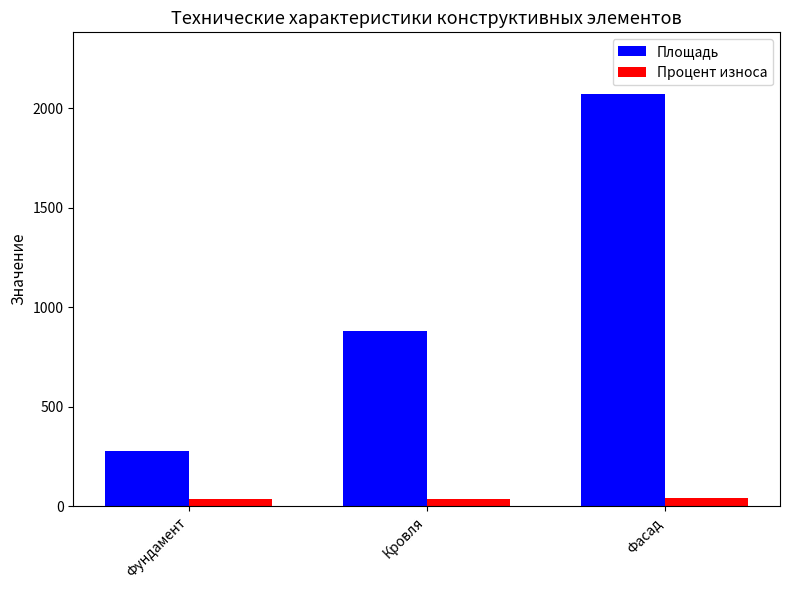

At which label is Площадь closest to 1173?

Кровля